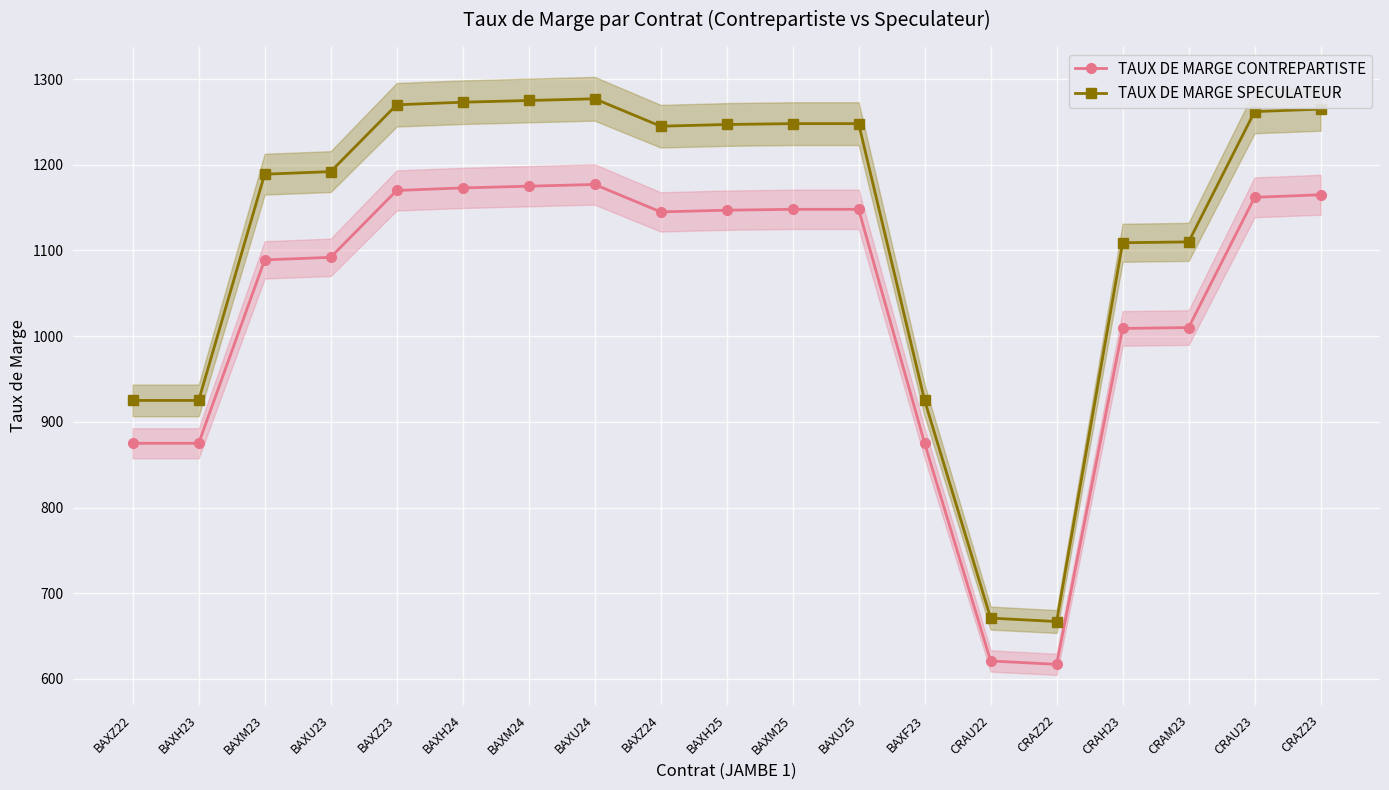

What position from the right is CRAH23?

4